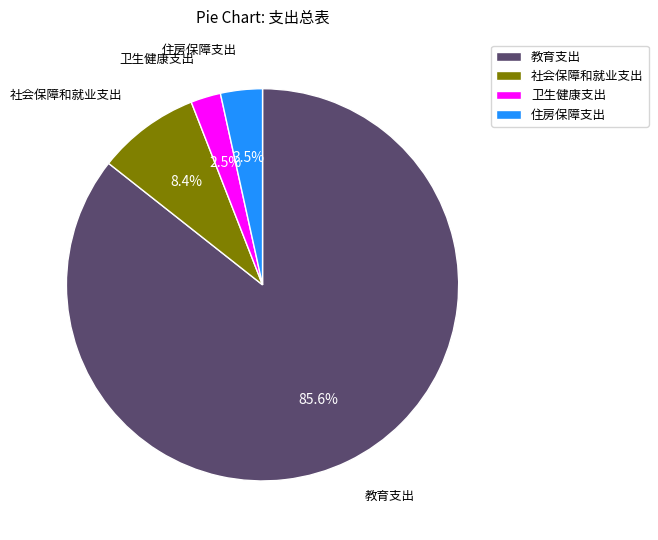

How many slices are in this pie chart?

4